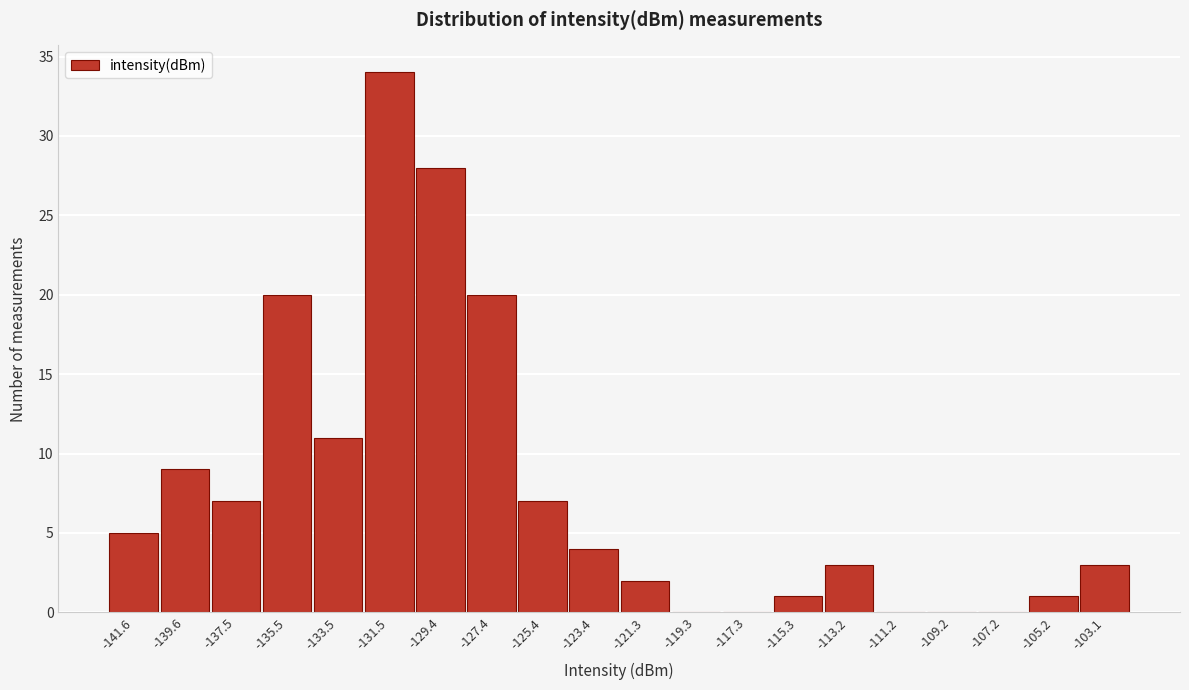

Reading left to right, transcribe all the data shown in this chart.

-141.6=5	-139.6=9	-137.5=7	-135.5=20	-133.5=11	-131.5=34	-129.4=28	-127.4=20	-125.4=7	-123.4=4	-121.3=2	-119.3=0	-117.3=0	-115.3=1	-113.2=3	-111.2=0	-109.2=0	-107.2=0	-105.2=1	-103.1=3